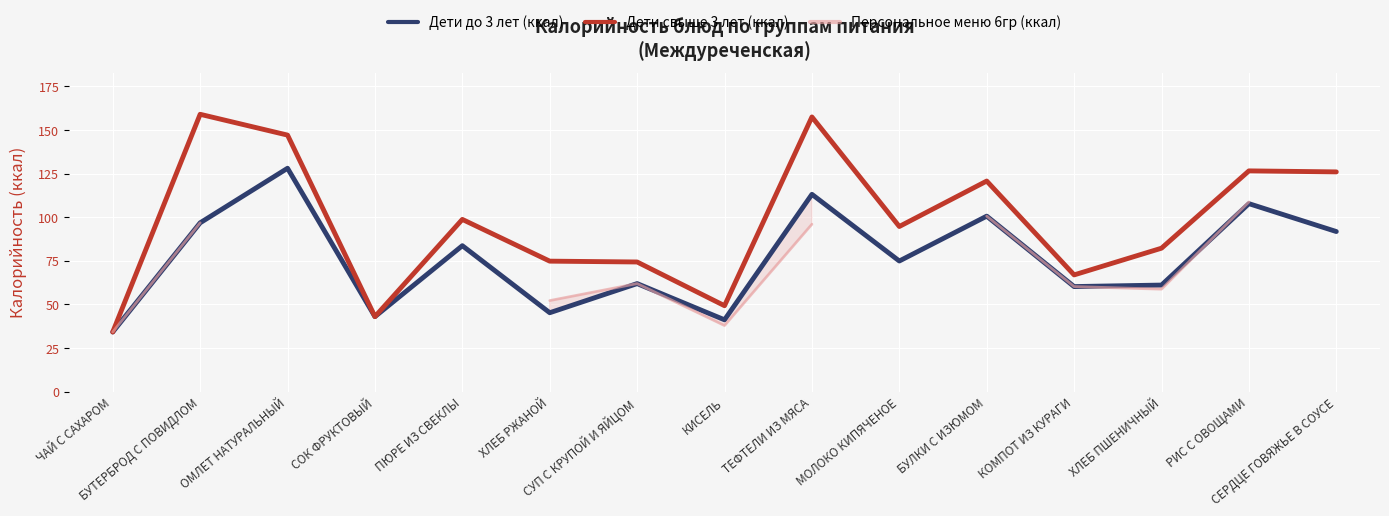

What is the difference between the second highest and minimum values in the Персональное меню 6гр (ккал) series?

74.6